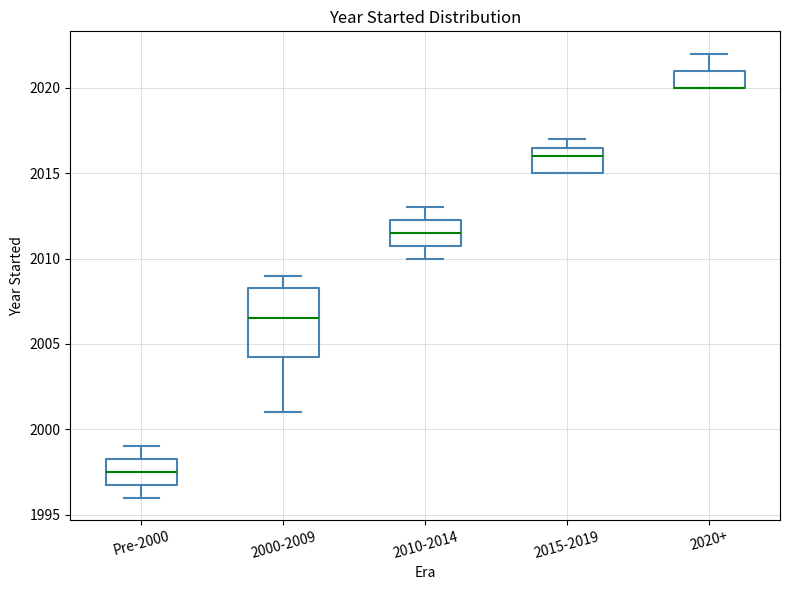

Reading left to right, read every box against the y-axis: the position of its median line, the range the box covers, and the ends of its whiskers. The values are not printed on the chart, so give them approximately, as read against the axis.

Pre-2000: median 1997.5, box 1997.0 to 1998.5, whiskers 1996.0 to 1999.0
2000-2009: median 2006.5, box 2004.5 to 2008.5, whiskers 2001.0 to 2009.0
2010-2014: median 2011.5, box 2011.0 to 2012.5, whiskers 2010.0 to 2013.0
2015-2019: median 2016.0, box 2015.0 to 2016.5, whiskers 2015.0 to 2017.0
2020+: median 2020.0 (drawn on the box's lower edge), box 2020.0 to 2021.0, whiskers 2020.0 to 2022.0